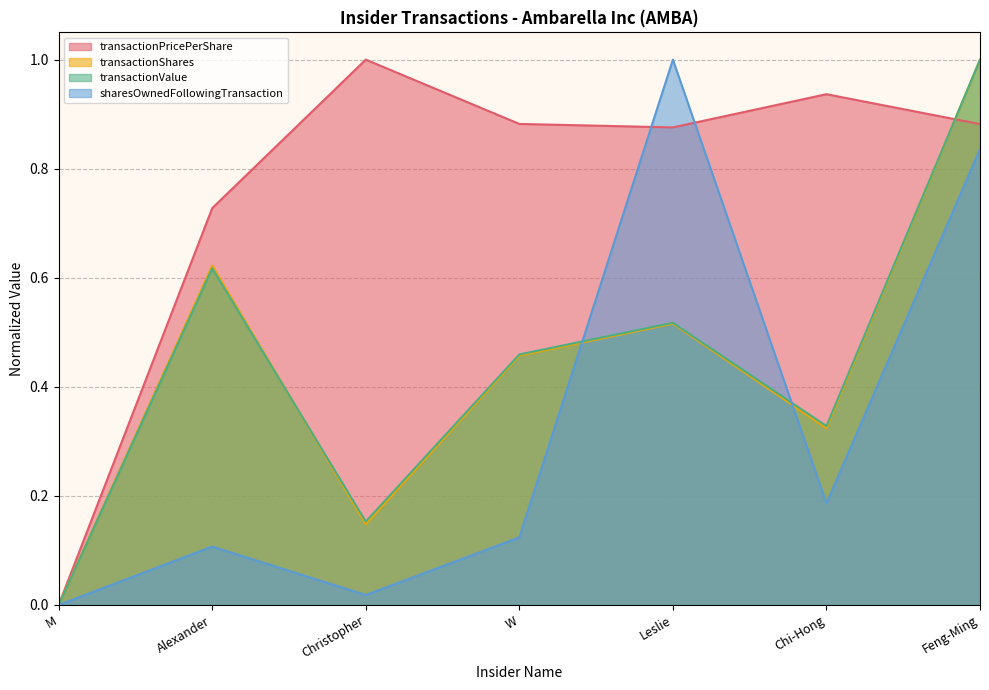

What is the value of the transactionPricePerShare point at the 6th from the left?

0.9